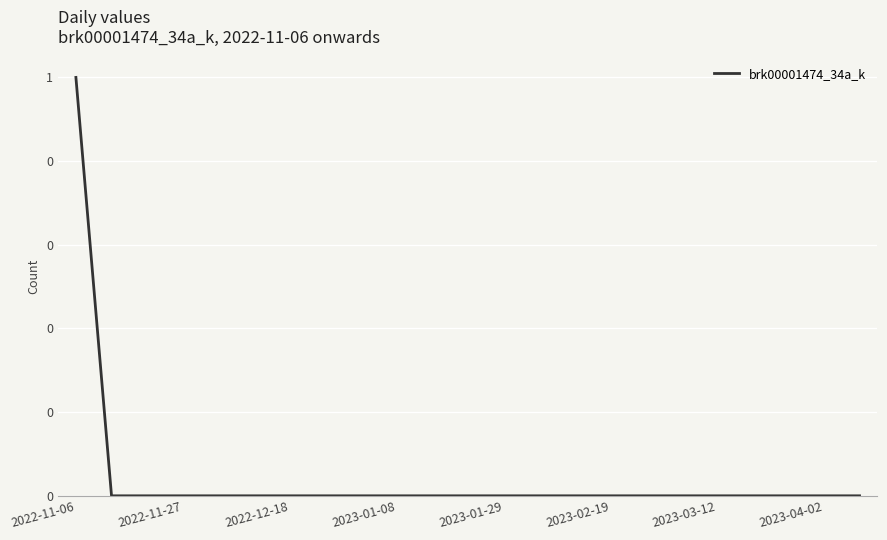

Reading right to left, list all the values displayed in this chart.

0	0	0	0	0	0	0	0	0	0	0	0	0	0	0	0	0	0	0	0	0	0	1